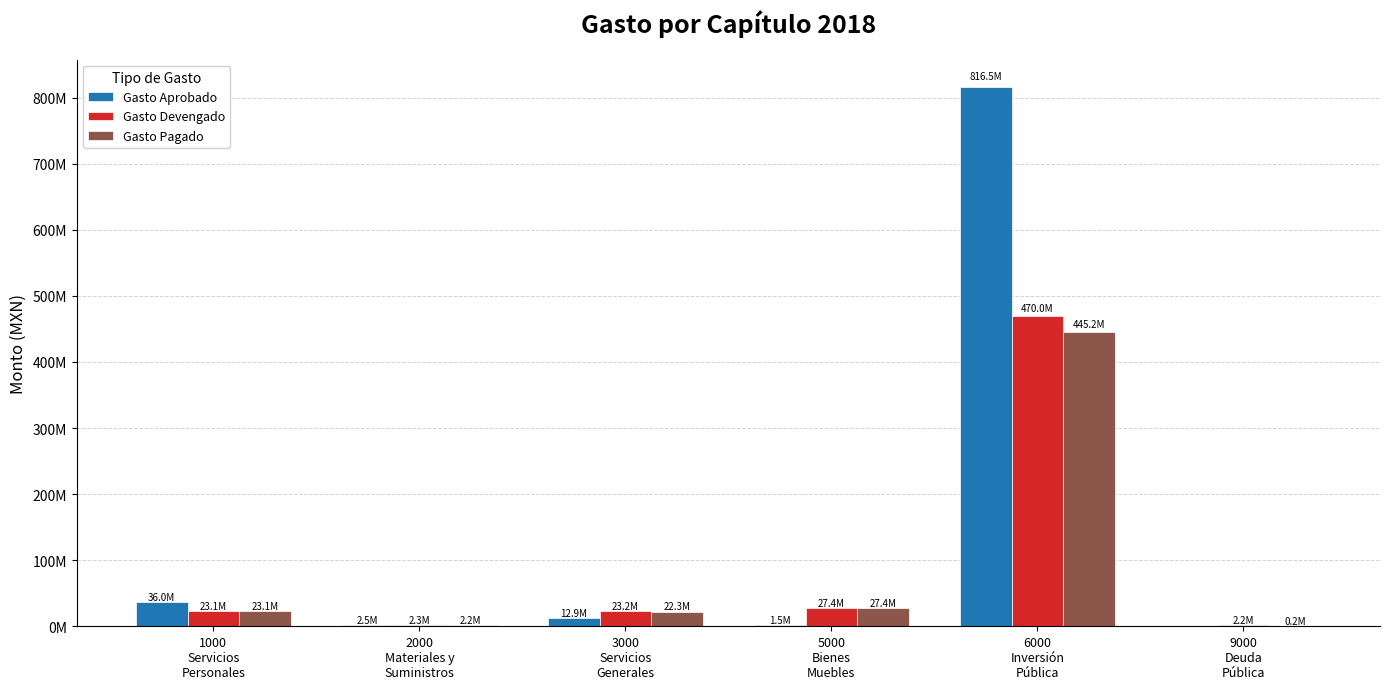

Are the bars grouped side by side (vs. stacked)?

Yes